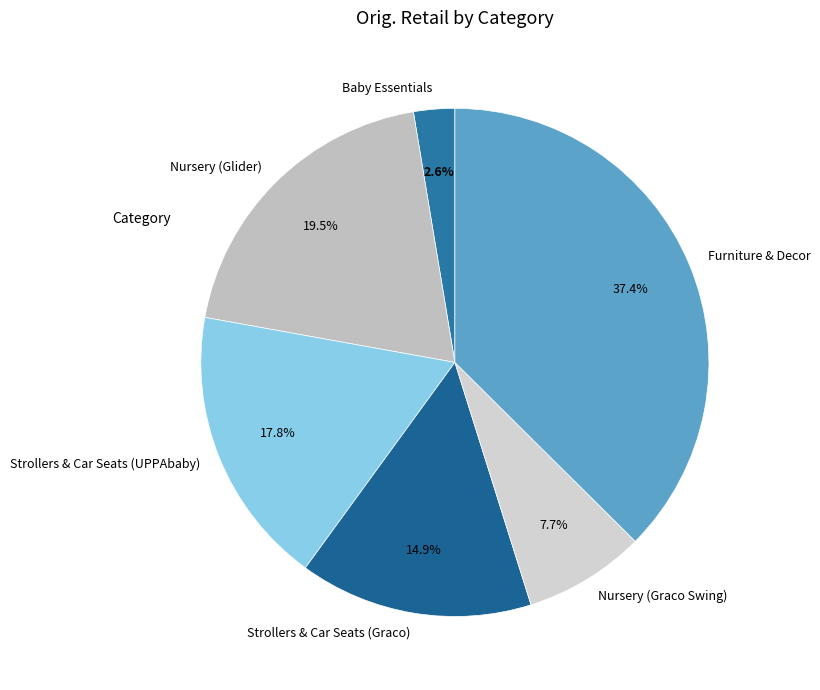

How many slices are in this pie chart?

6